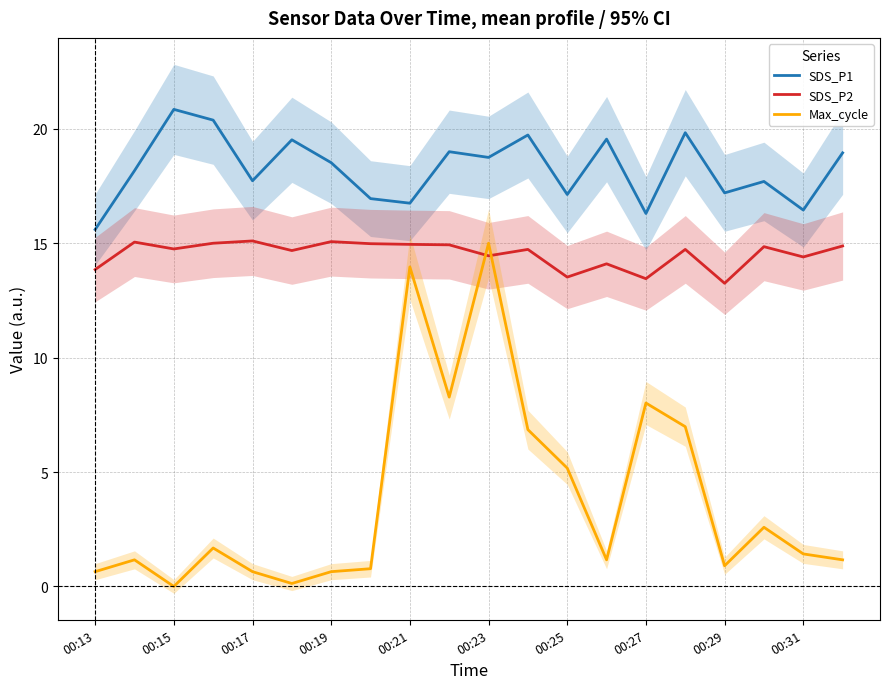

What is the difference between the maximum and second lowest values in the SDS_P1 series?

4.6